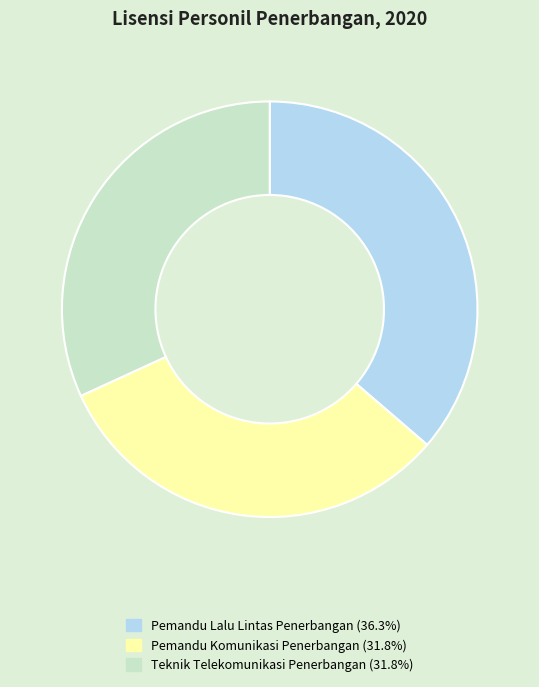

Is there a majority slice in this chart?

No